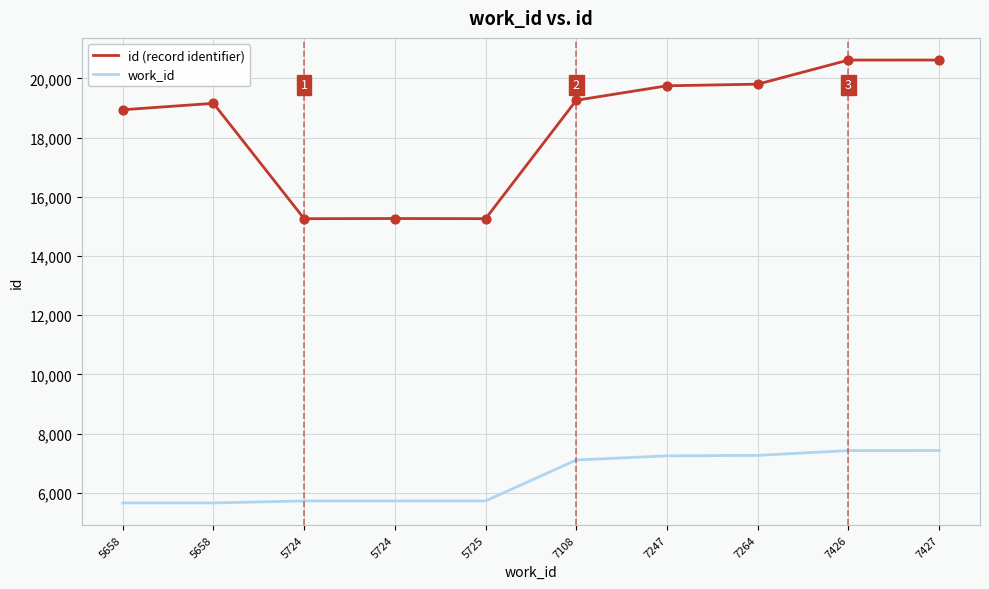

At how many categories does at least one series exceed 20394?

2